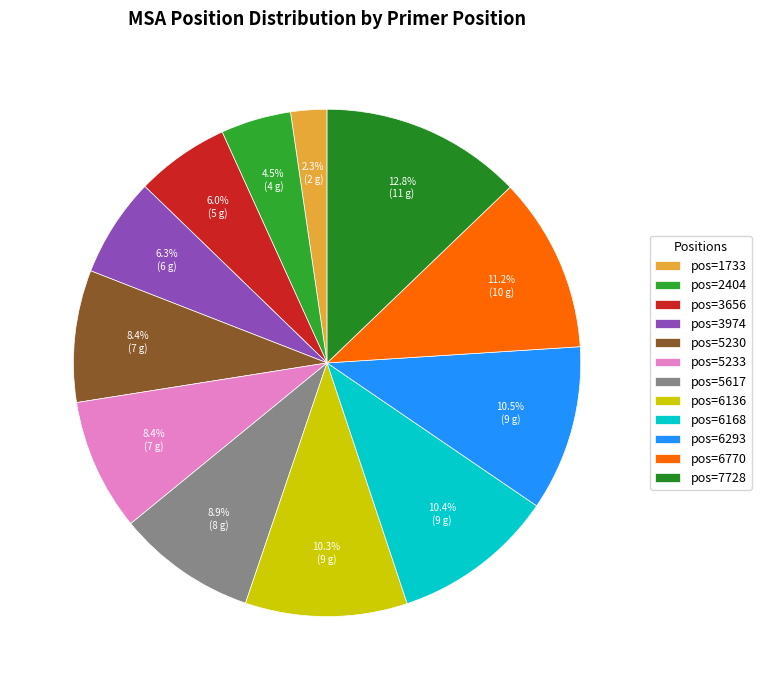

How many segments does this pie chart have?

12